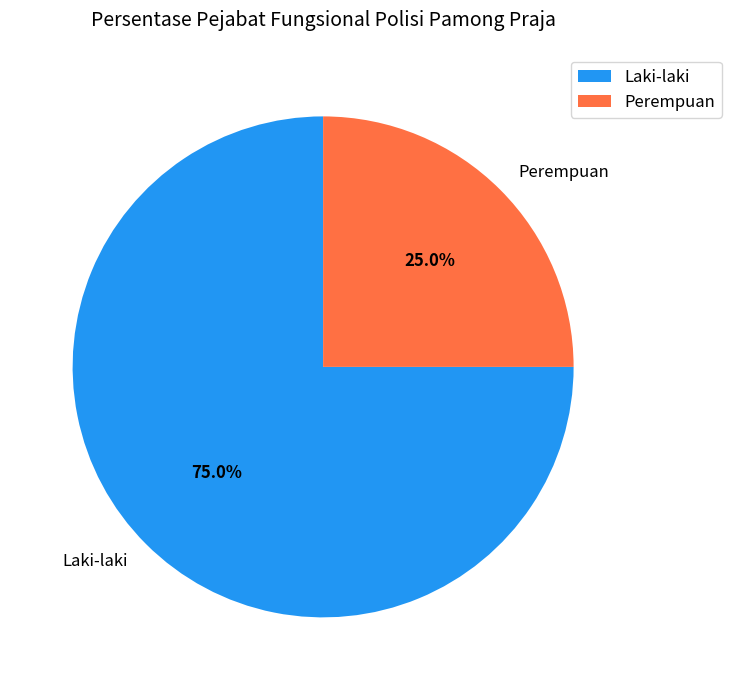

To the nearest percent, what portion does Perempuan represent?

25%